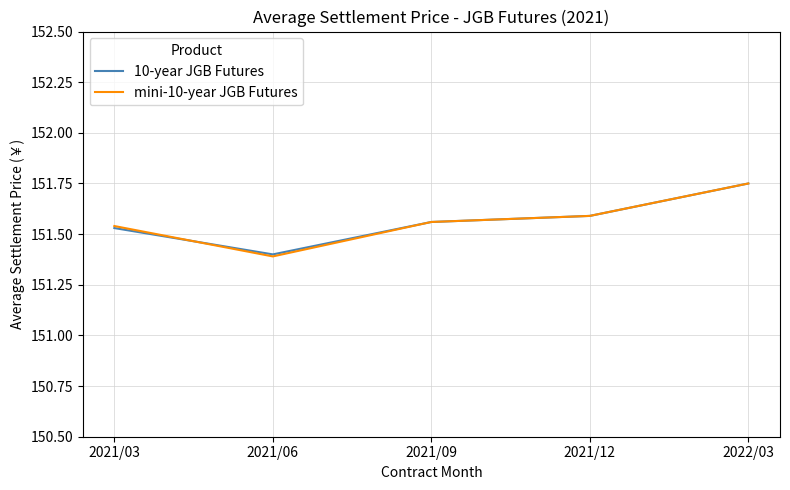

What is the difference between the maximum and second lowest values in the 10-year JGB Futures series?

0.2